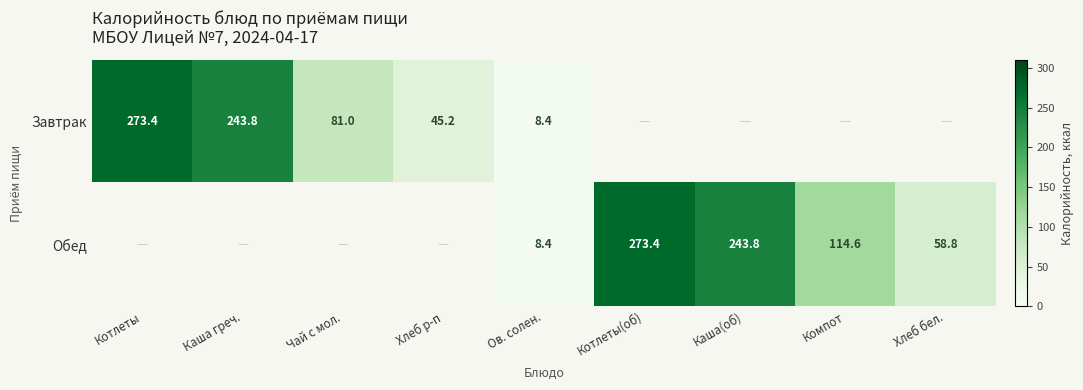

What is the total value across all series at Ов. солен.?

16.8